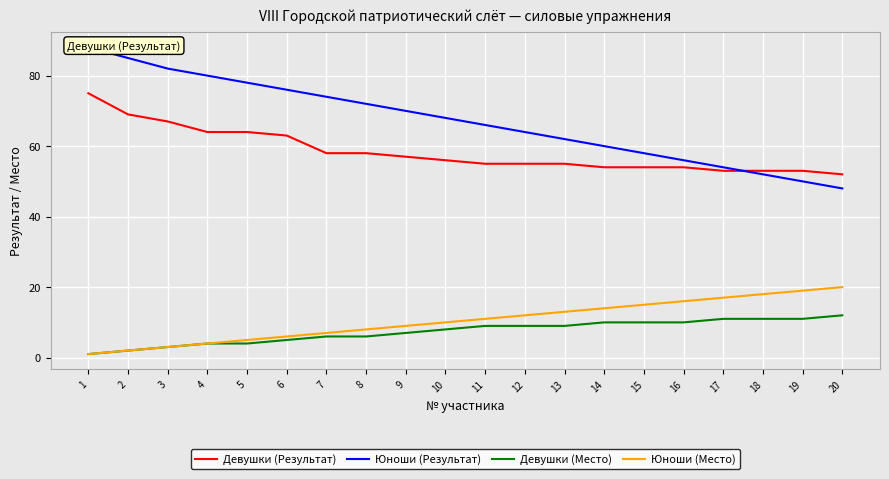

True or false: Юноши (Место) has more than 0 points higher than both neighbors.

False